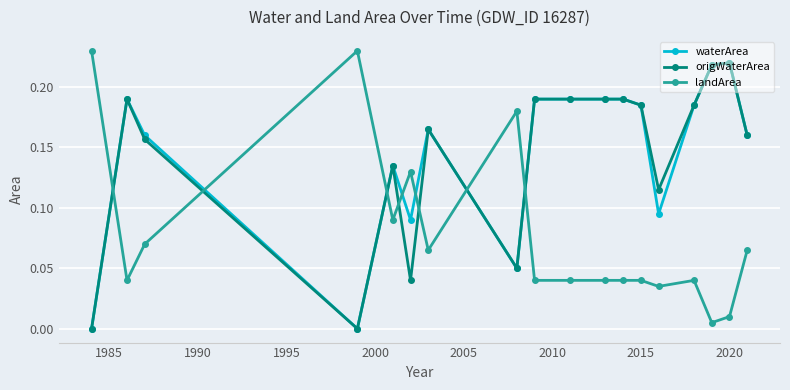

True or false: waterArea has more than 2 points higher than both neighbors.

True